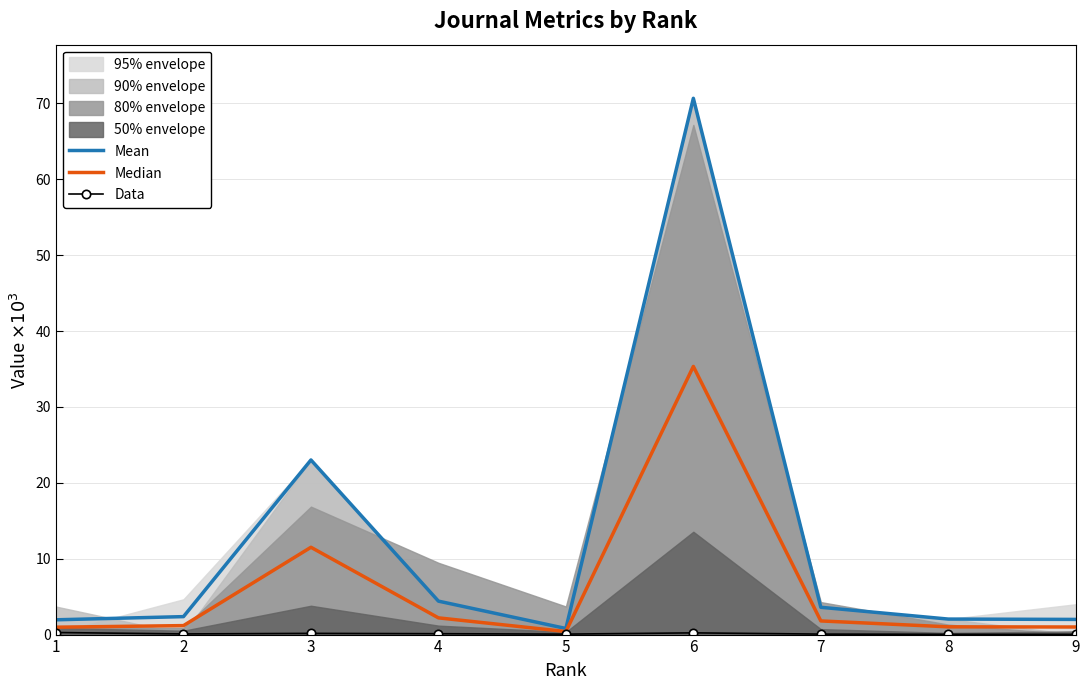

What is the sum of the Median values at 8 and 9?

2.0